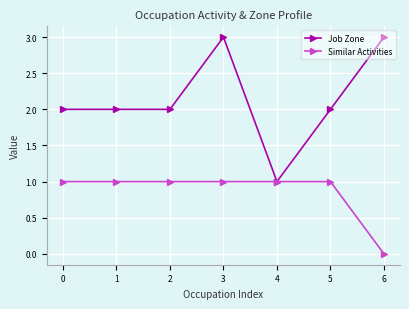

The value of Job Zone at 2 is 2. True or false?

True